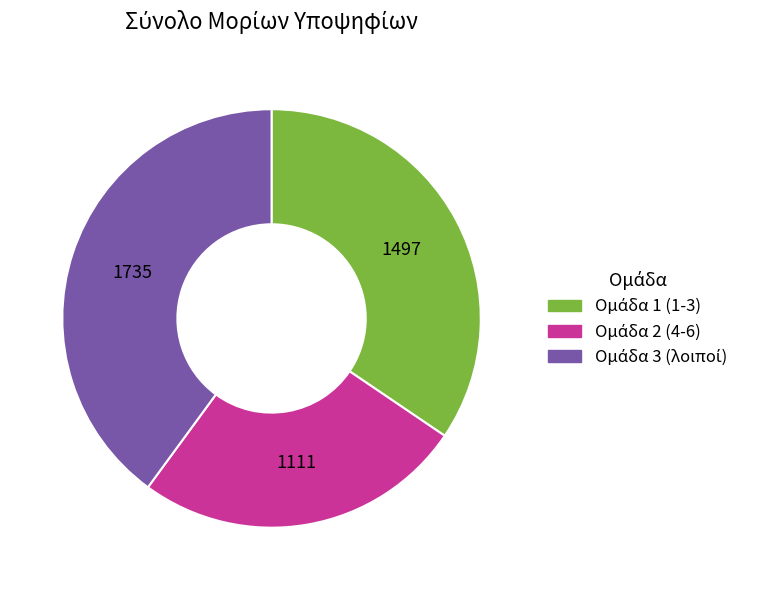

Is there a majority slice in this chart?

No